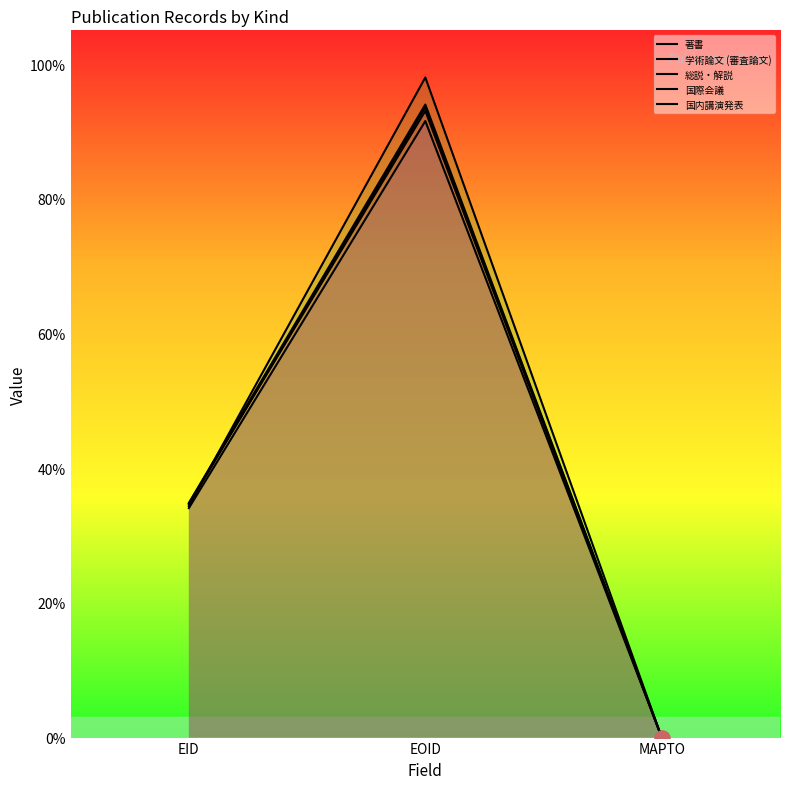

Which series reaches the minimum Y coordinate?

著書